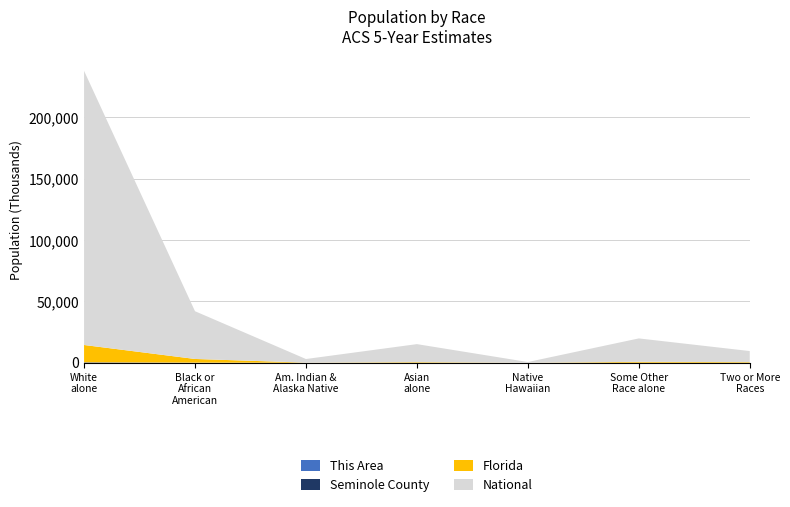

Reading right to left, transcribe all the data shown in this chart.

This Area: 149	119	2	211	20	540	5733
Seminole County: 12190	15421	258	15692	1386	47107	330664
Florida: 472577	681144	12286	454821	71458	2999862	14109162
National: 9009073	19107368	540013	14674252	2932248	38929319	223553265